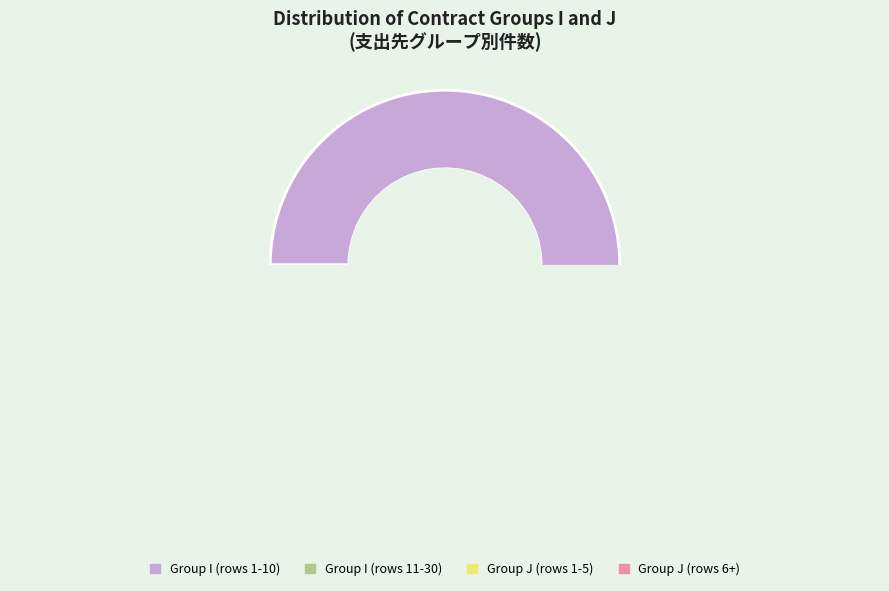

The J slice represents 6% of the pie. True or false?

True